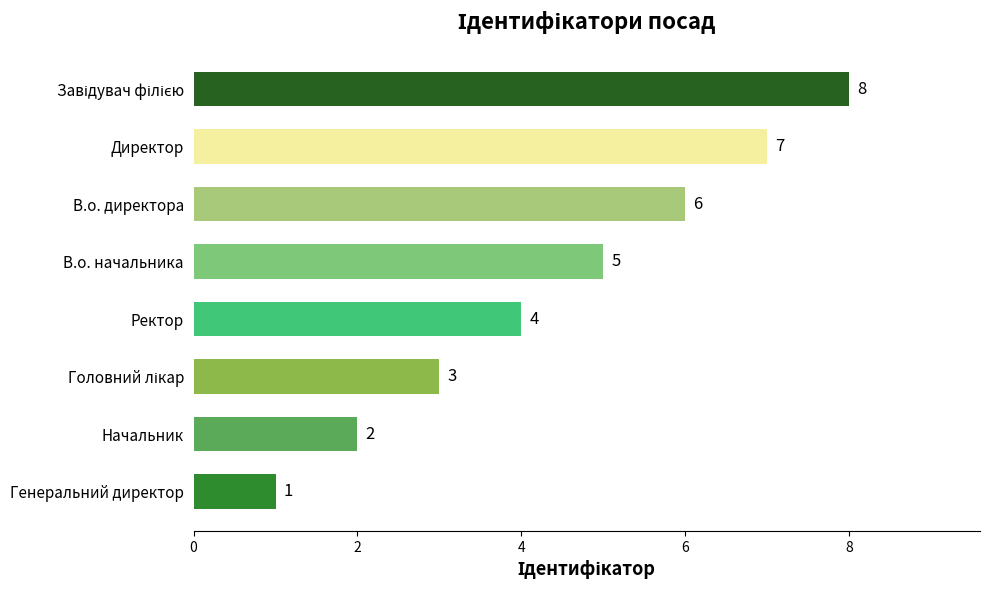

At which label is the value closest to 4?

Ректор